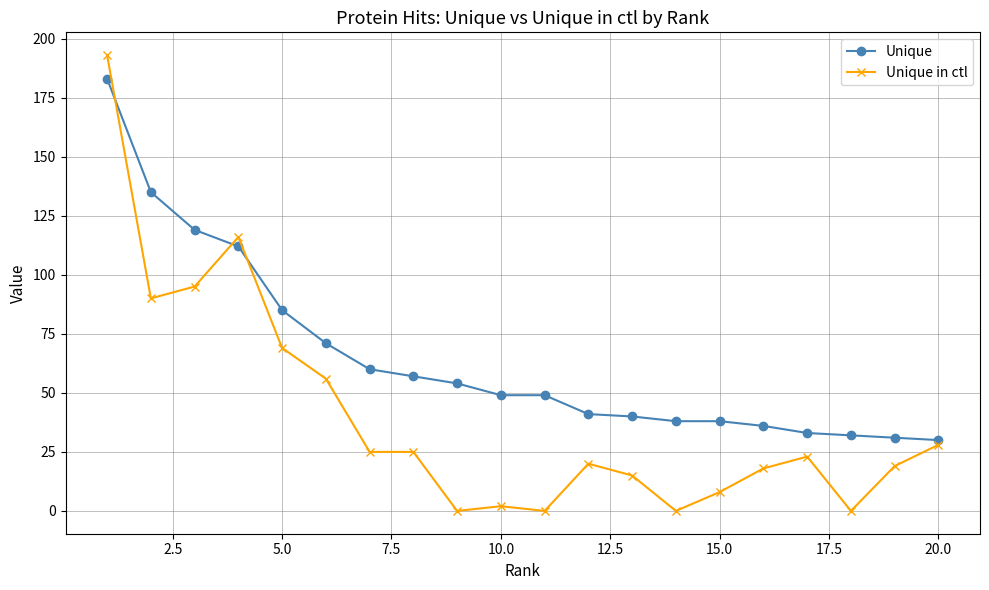

What are all the series names shown in the legend?

Unique, Unique in ctl